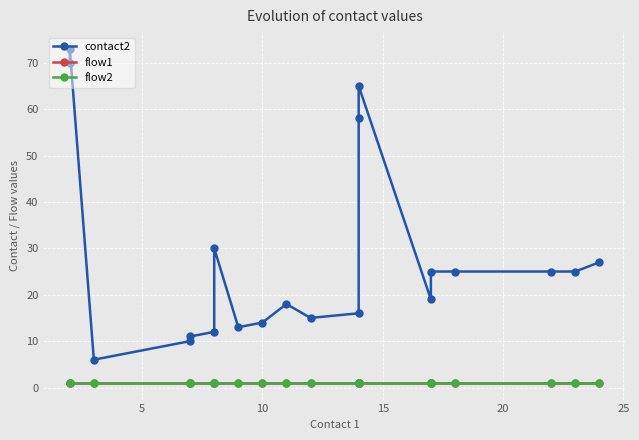

True or false: flow2 and flow1 cross at least once.

False